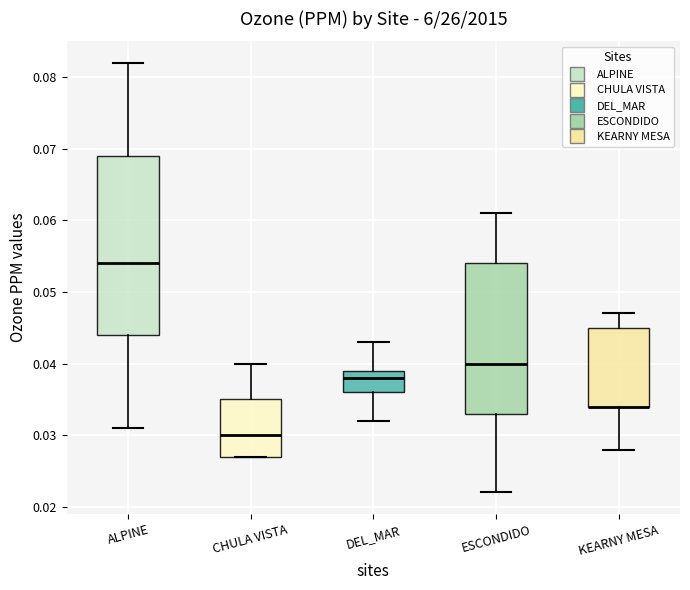

Where does the median line of the box for DEL_MAR sit on the y-axis? The values are not printed on the chart, so give them approximately, as read against the axis.

0.038